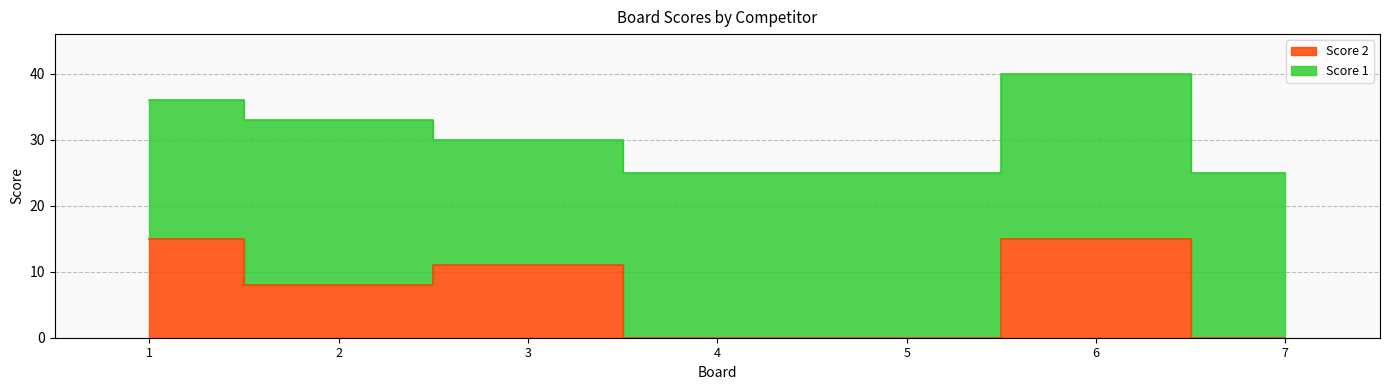

What is the sum of the values at 6 and 3?

26